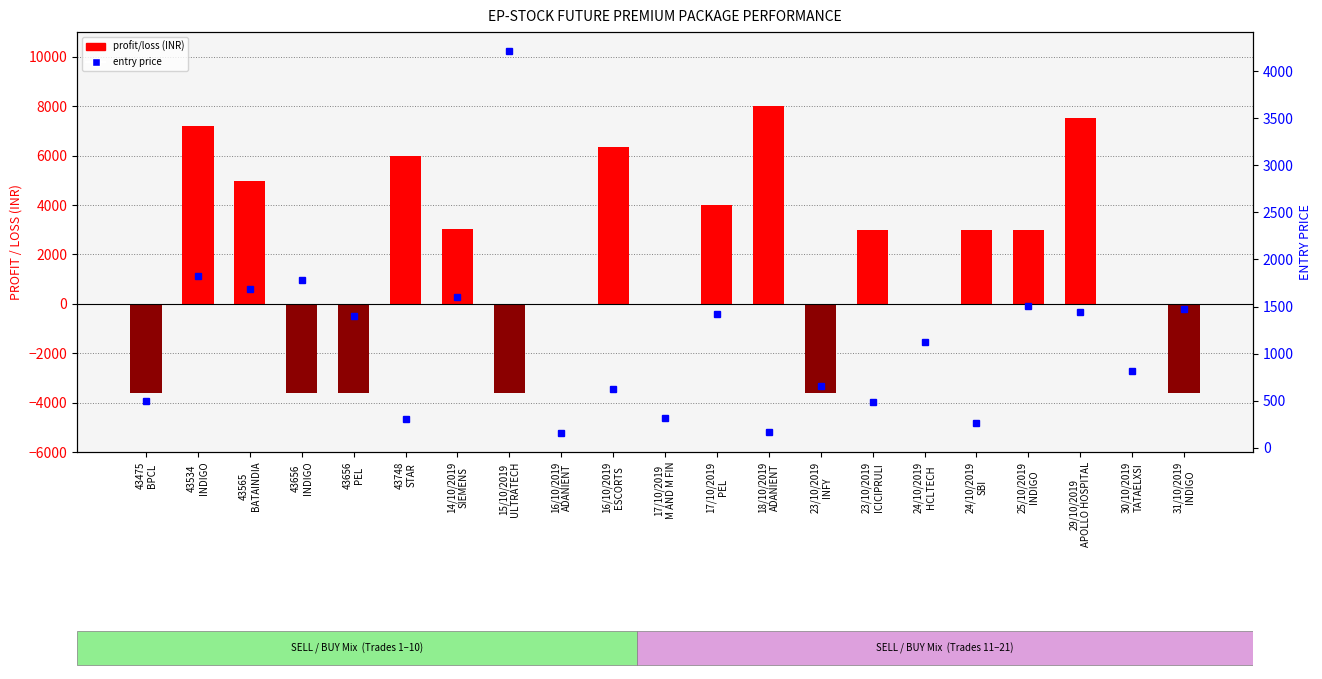

What is the difference between the entry price values at 14/10/2019
SIEMENS and 24/10/2019
SBI?

1331.0